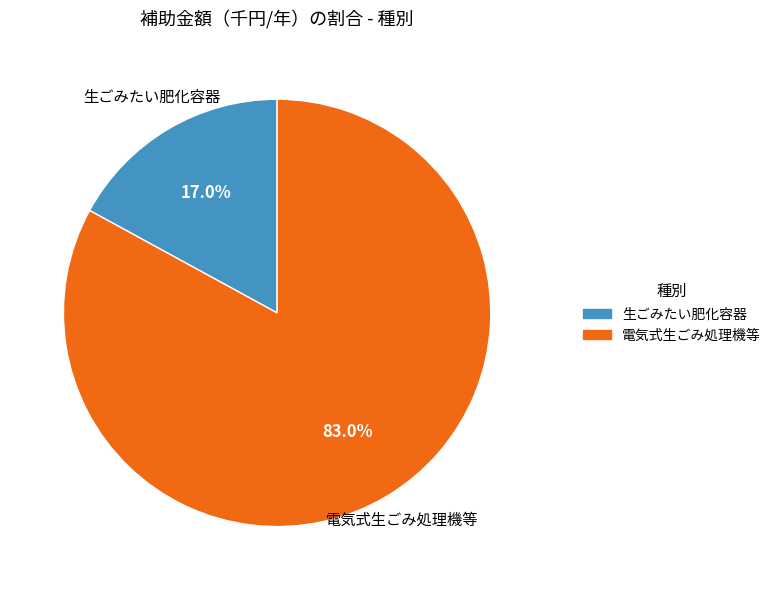

Is there a majority slice in this chart?

Yes